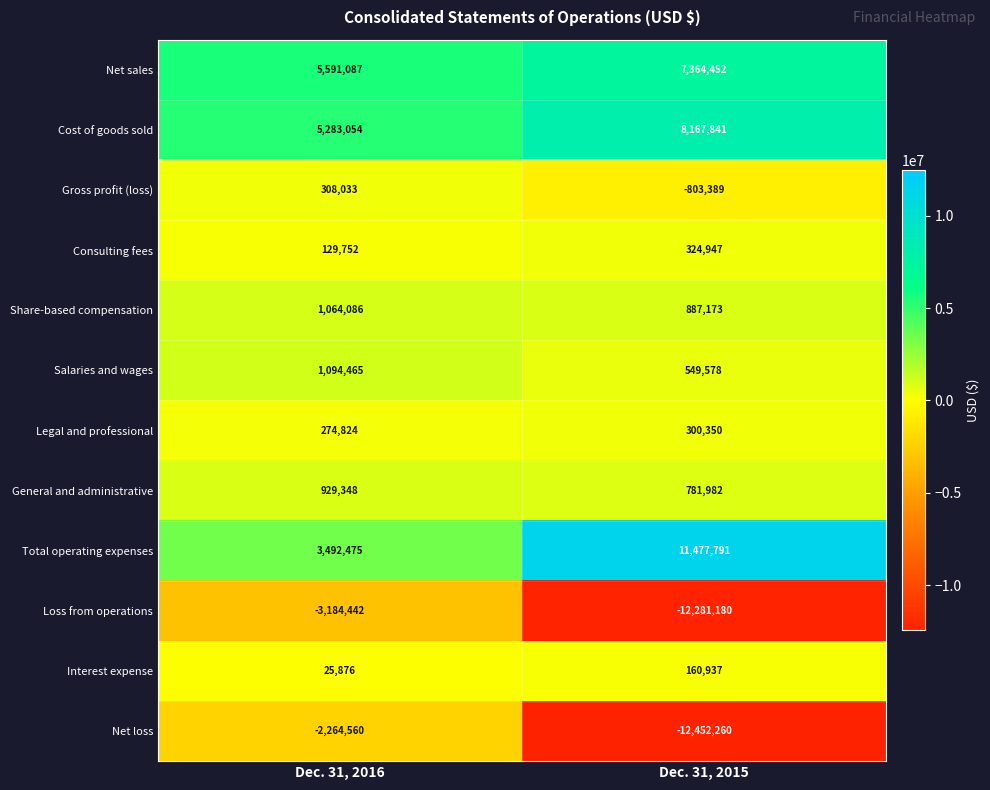

True or false: General and administrative has a value of 929348 at Dec. 31, 2016.

True